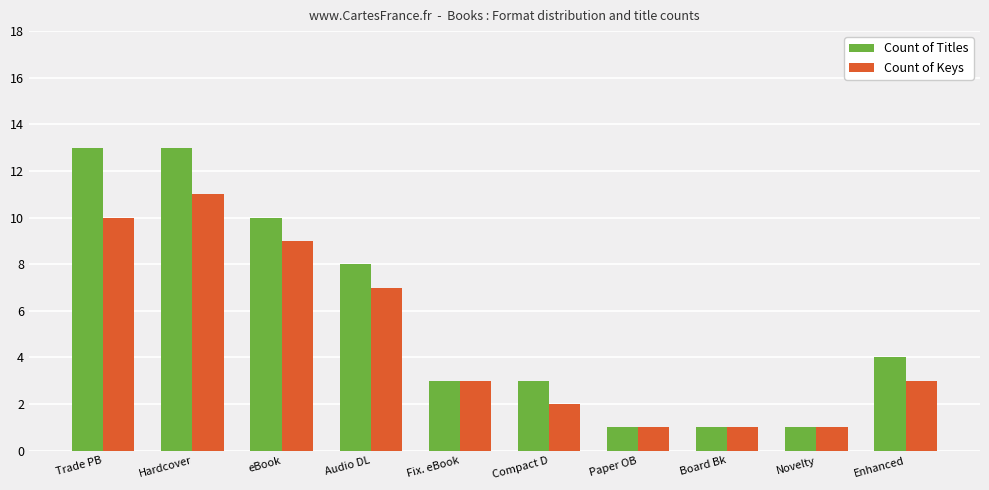

What is the label of the 6th bar from the left?

Compact D